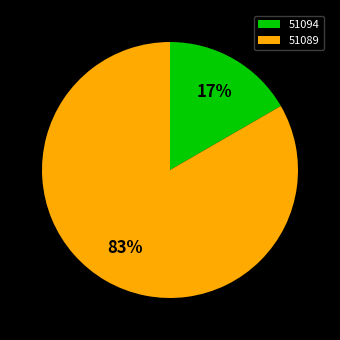

Rank the categories by value from lowest to highest.

51094, 51089